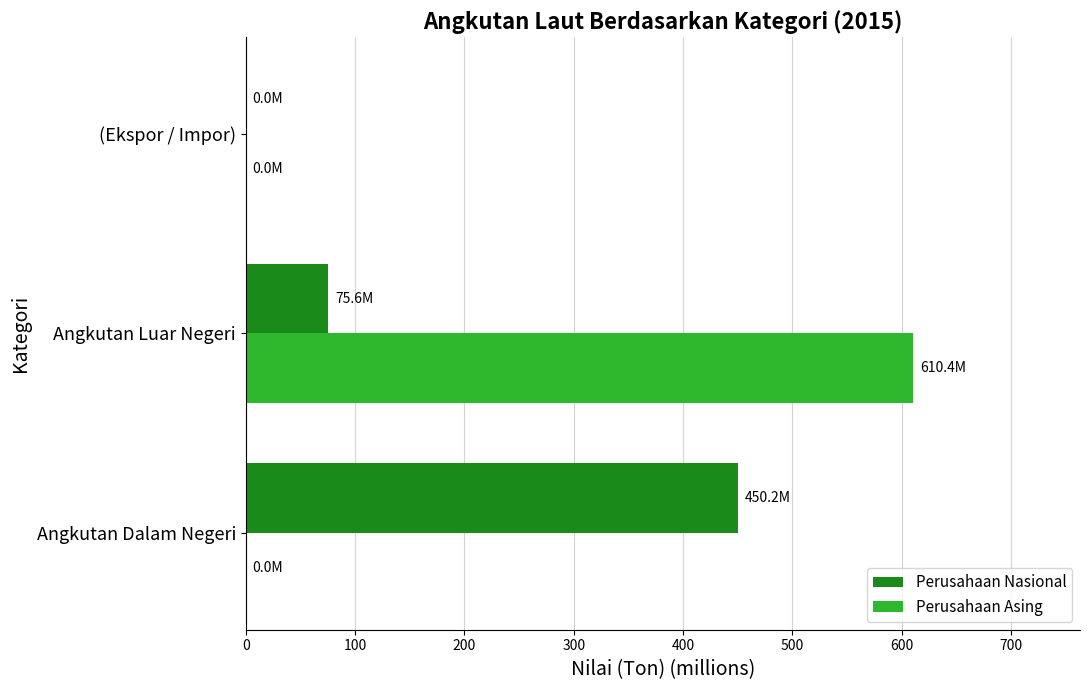

What are all the series names shown in the legend?

Perusahaan Nasional, Perusahaan Asing